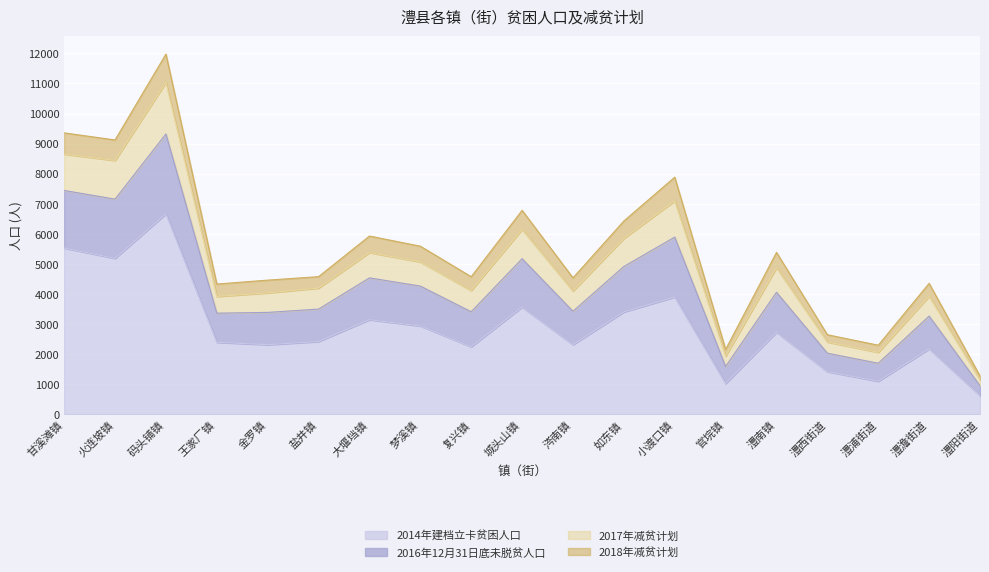

What is the total value across all series at 金罗镇?

4459